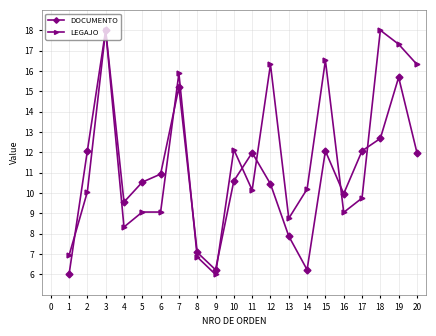

How many interior local valleys does the DOCUMENTO series have?

4